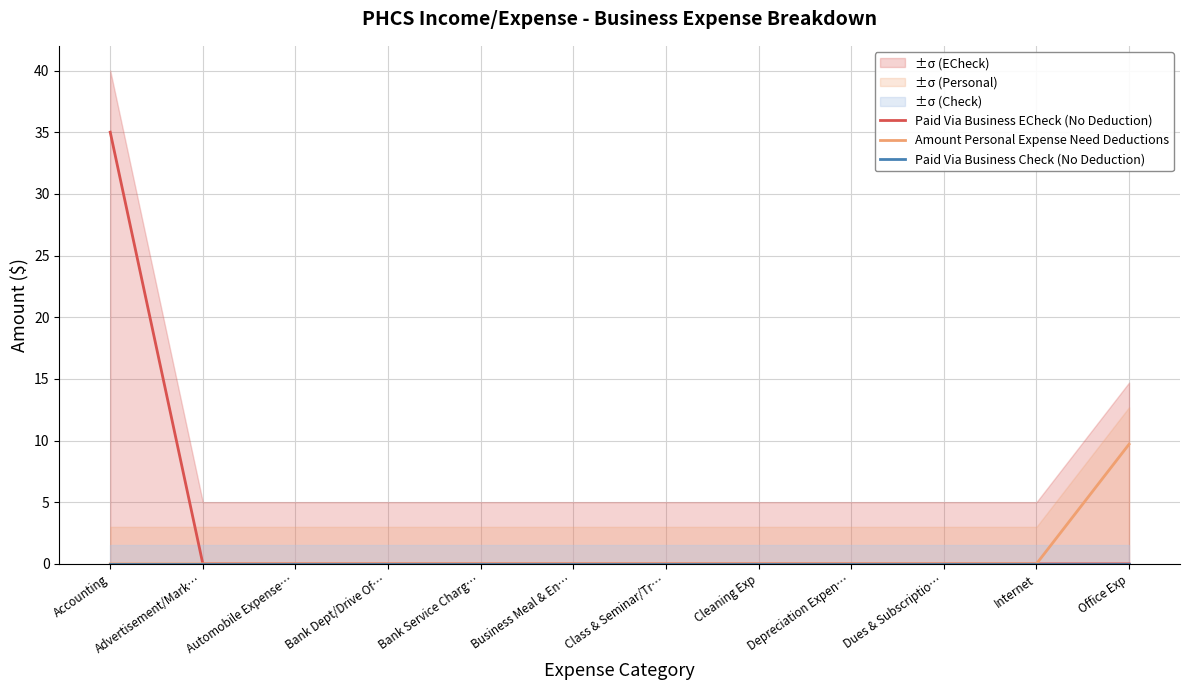

At which category is the sum across all series the highest?

Accounting